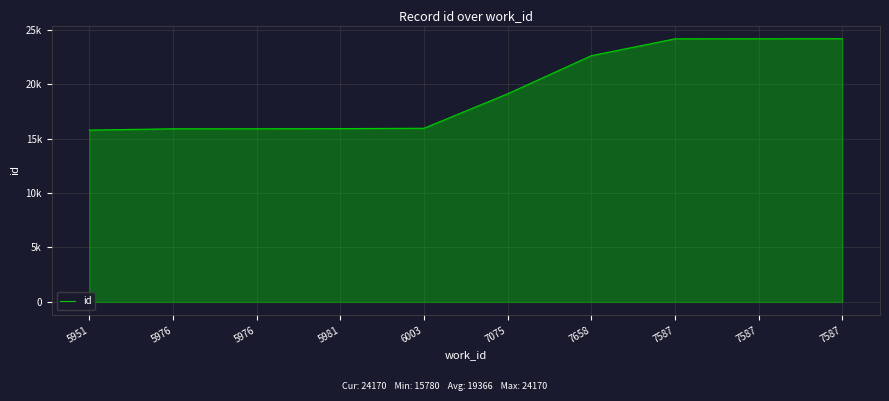

Reading left to right, list all the values displayed in this chart.

5951=15780	5976=15900	5976=15901	5981=15916	6003=15947	7075=19113	7658=22610	7587=24160	7587=24167	7587=24170